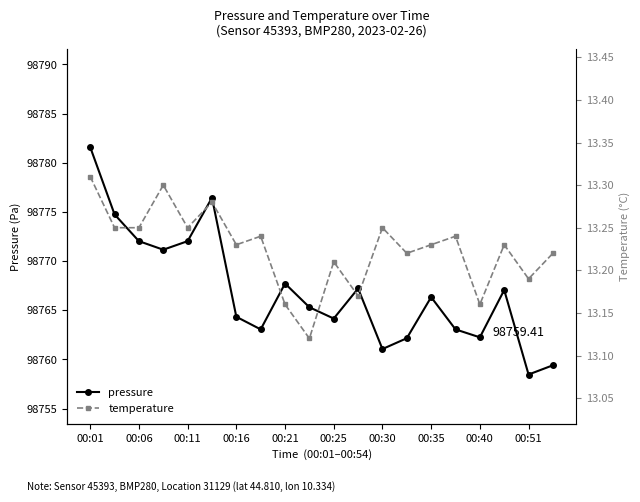

True or false: temperature and pressure intersect in this chart.

False